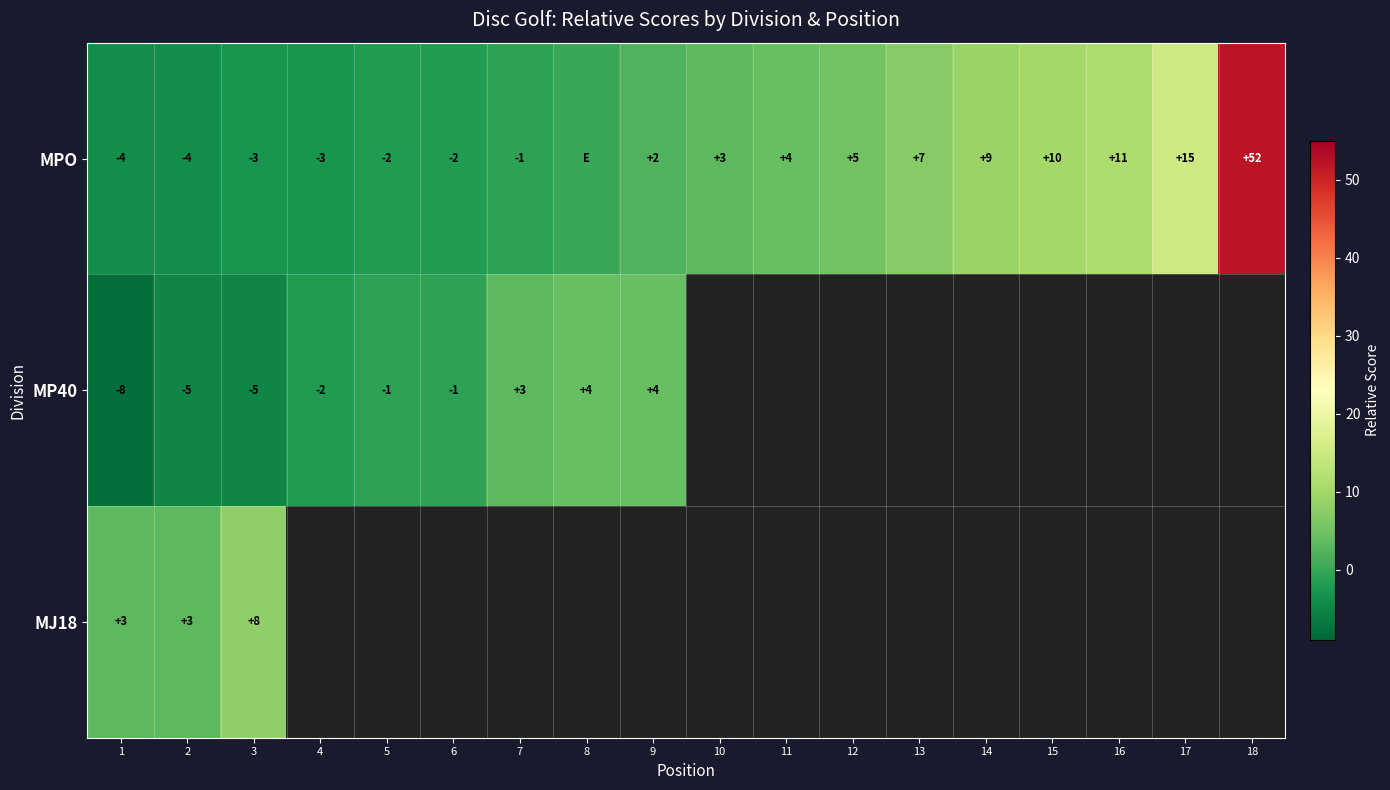

True or false: MP40 has a value of 0 at 5.

False